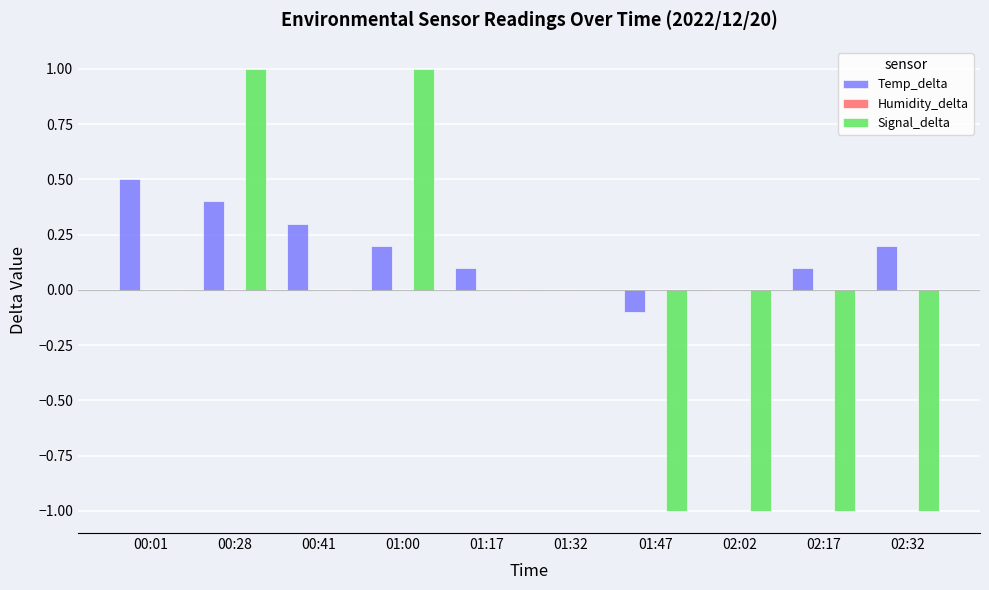

How many groups of bars are there?

10